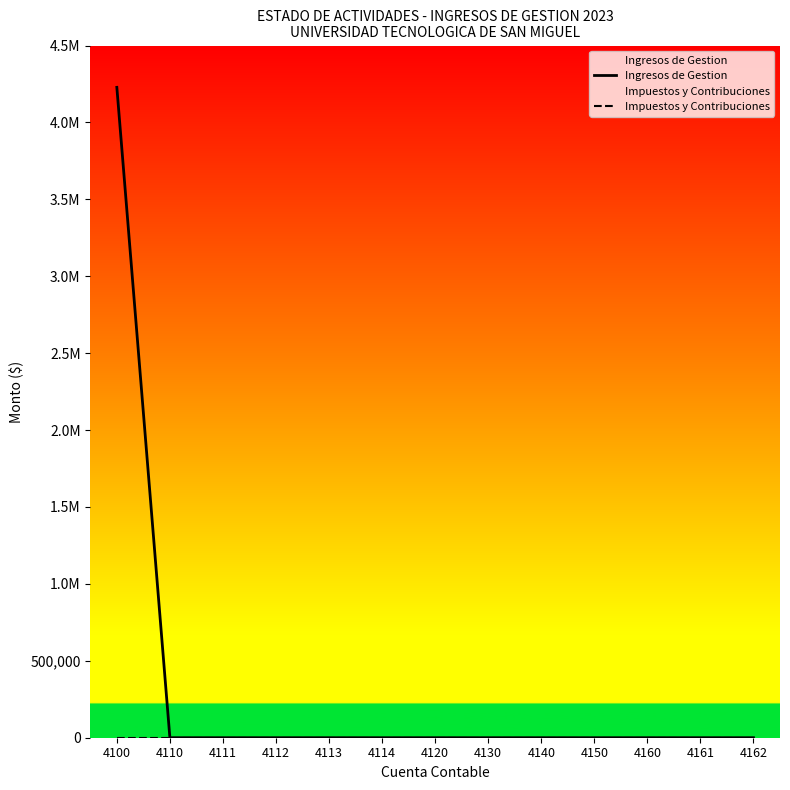

The Ingresos de Gestion series shows -2900065.0 at 4120. True or false?

False